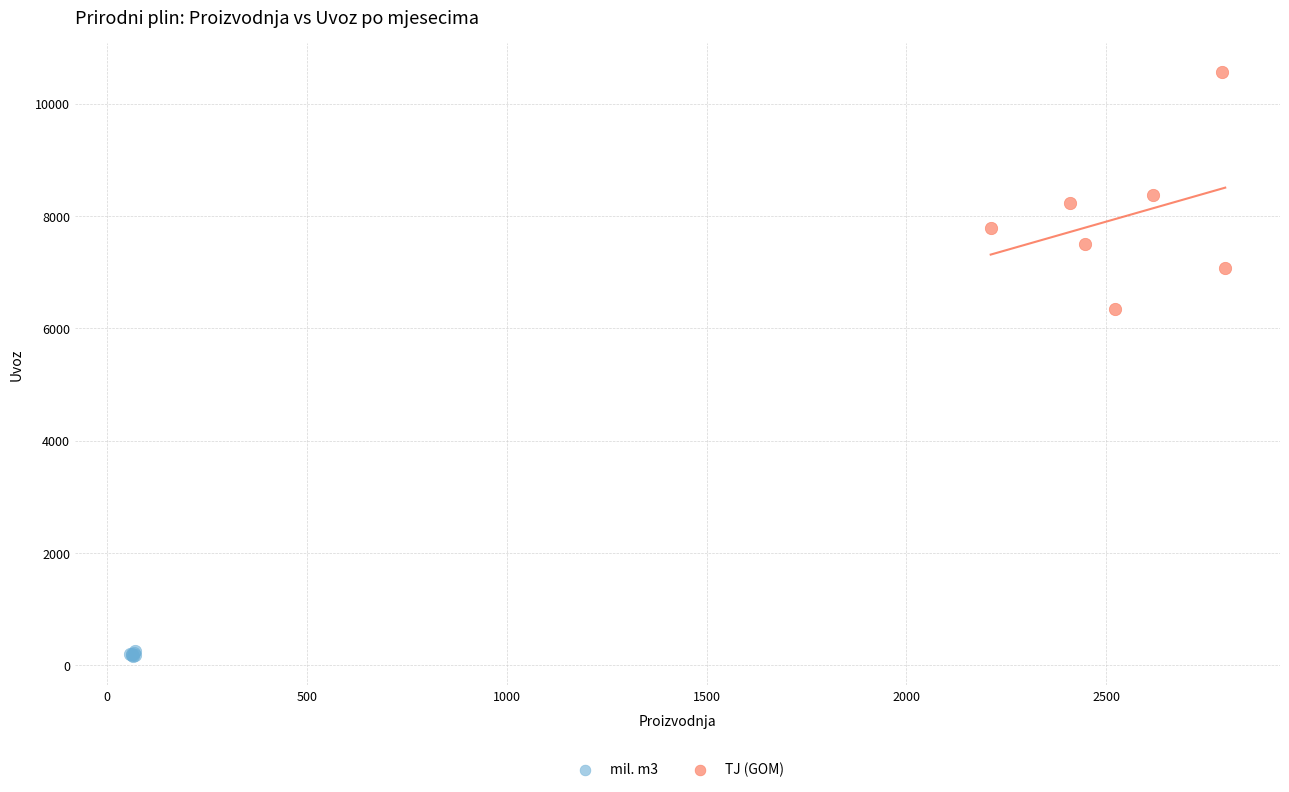

Which series has the largest Y range (max minus min)?

TJ (GOM)